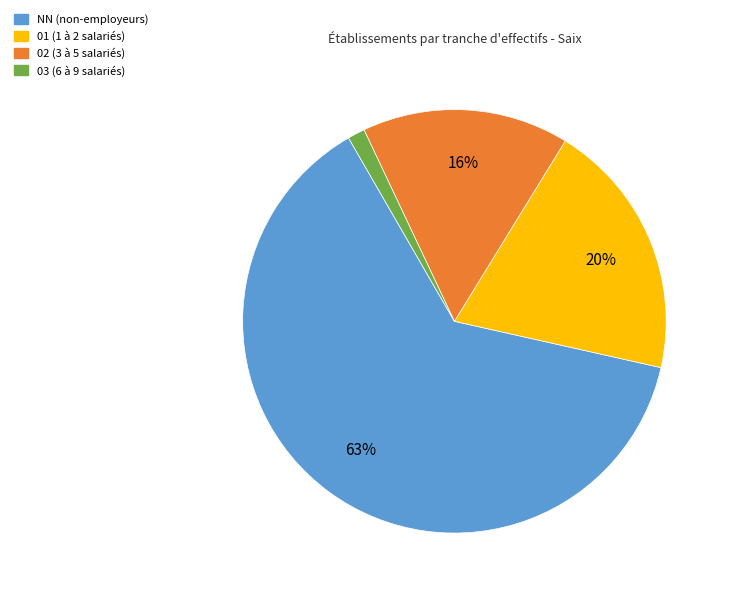

Which has a higher value, 01 or 03?

01